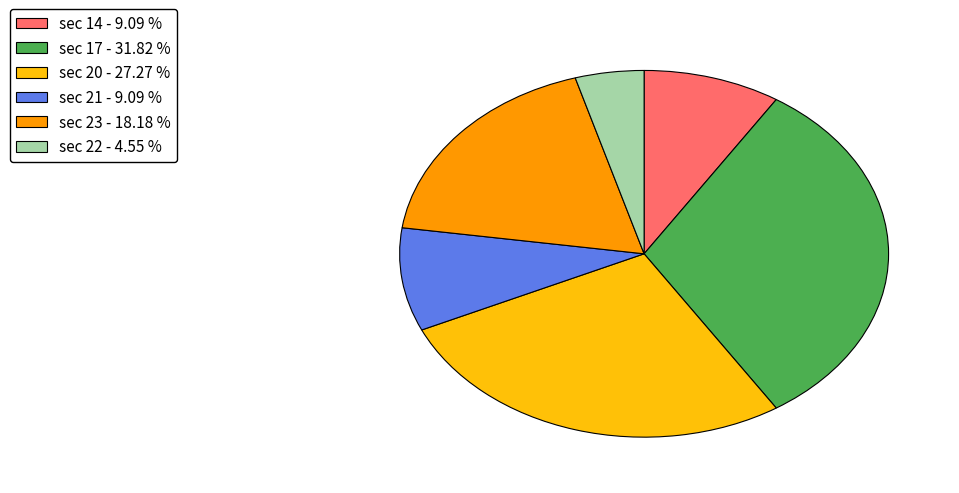

Combined, do sec 20 - 27.27 % and sec 17 - 31.82 % account for over 50%?

Yes